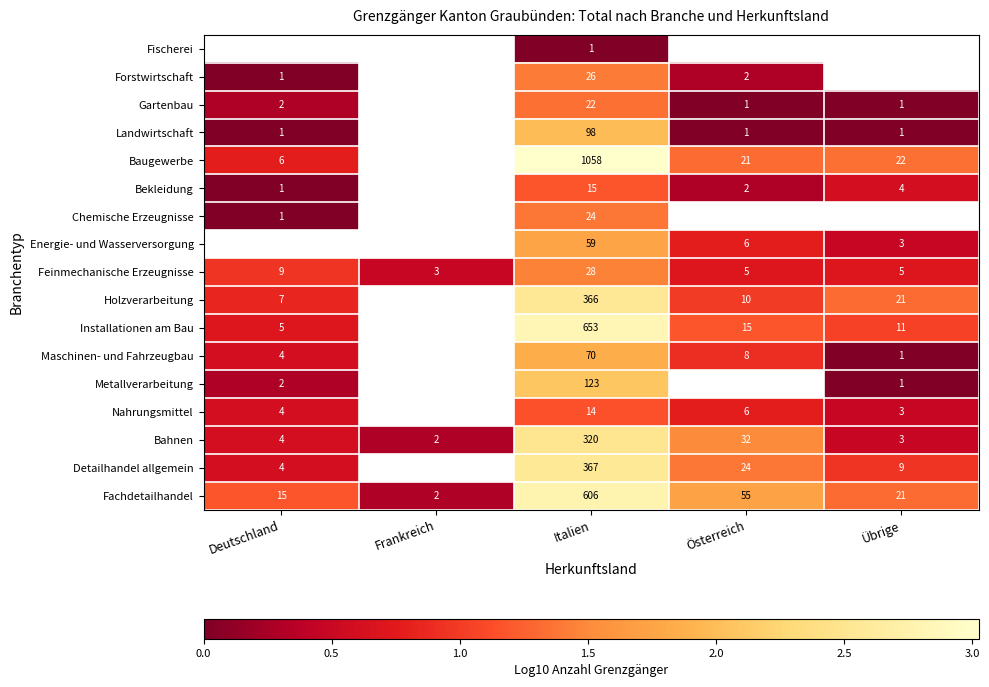

Is the value of Feinmechanische Erzeugnisse at Übrige greater than the value of Fachdetailhandel at Österreich?

No